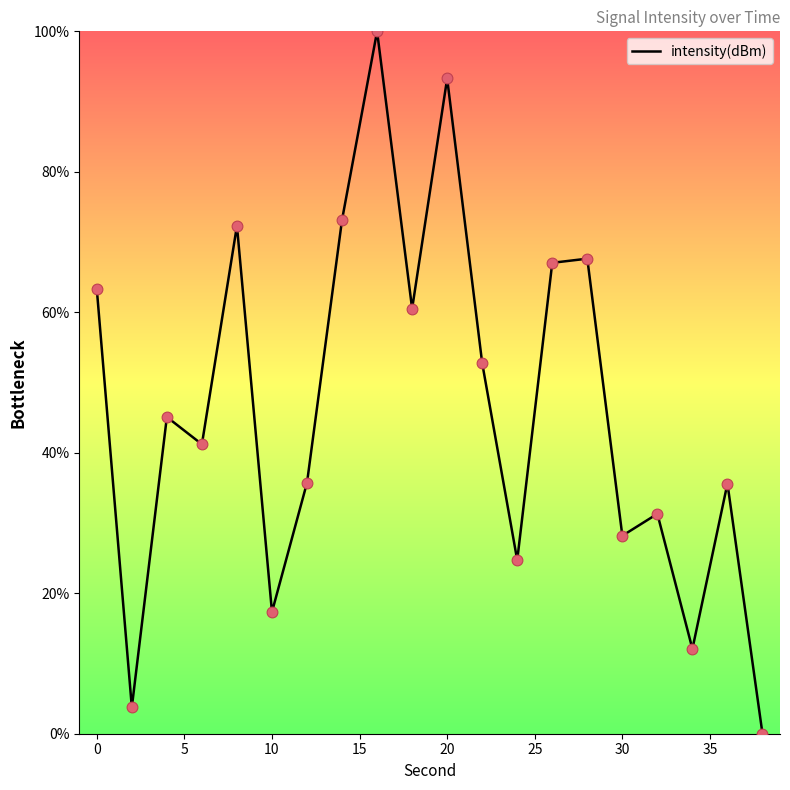

What is the greatest value displayed?

100.0